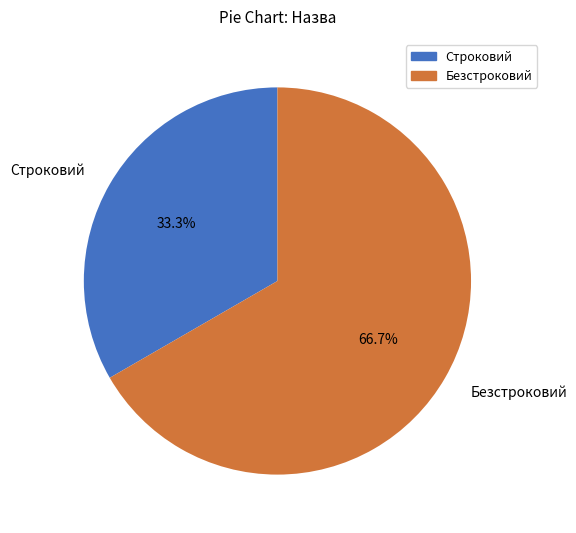

Which has a higher value, Безстроковий or Строковий?

Безстроковий